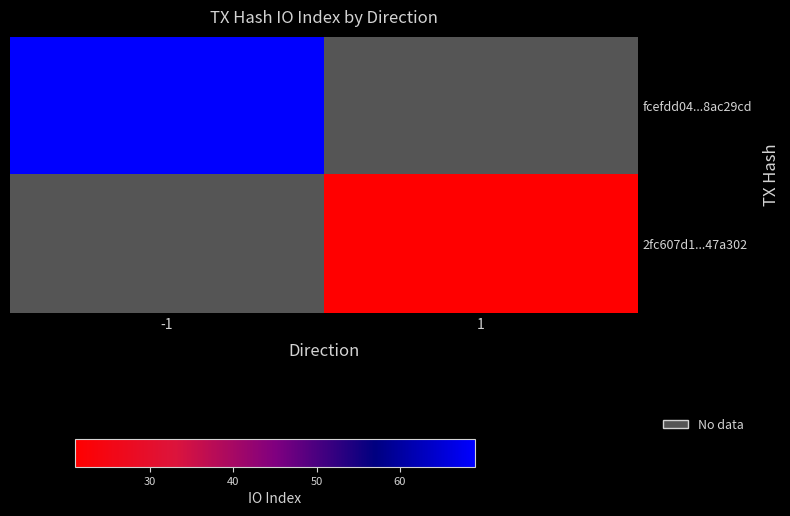

Which series has the largest range (max minus min)?

fcefdd04...8ac29cd